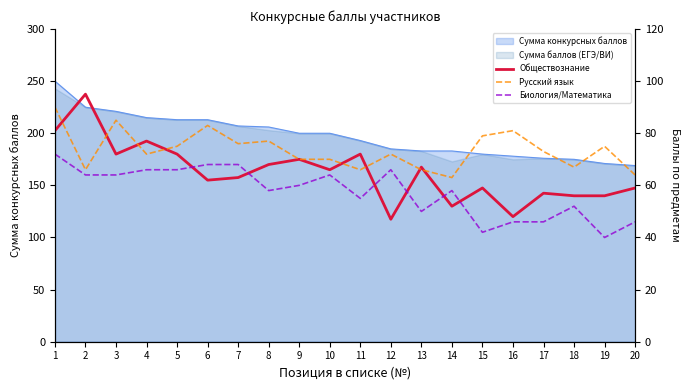

True or false: Обществознание has a value of 106 at 10.

False